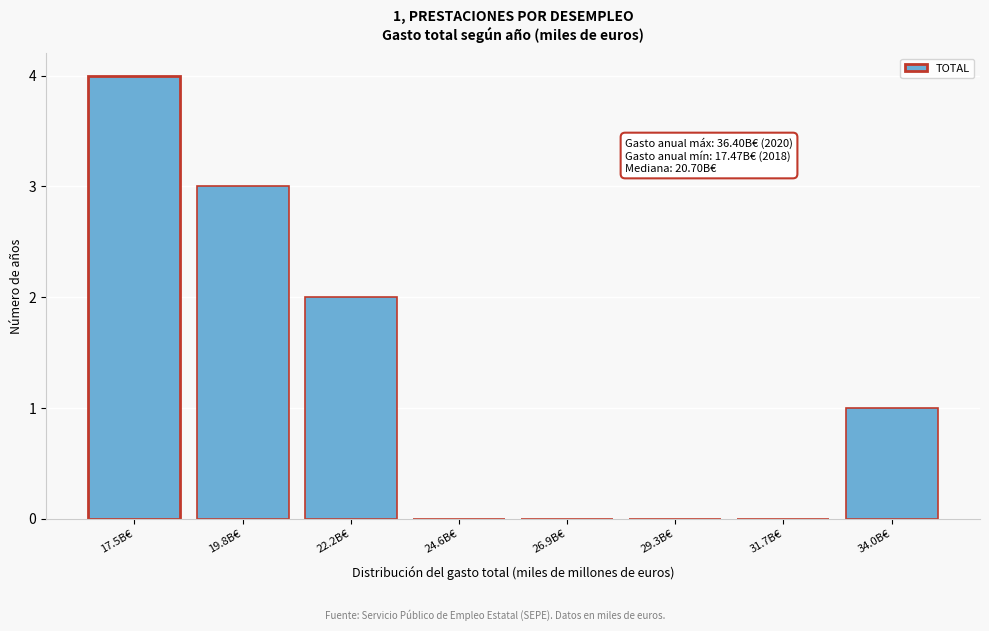

Reading left to right, list all the values displayed in this chart.

17.5B€=4	19.8B€=3	22.2B€=2	24.6B€=0	26.9B€=0	29.3B€=0	31.7B€=0	34.0B€=1